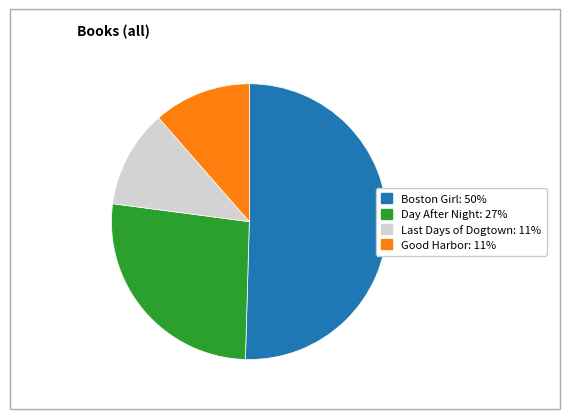

Which has a higher value, Boston Girl or Good Harbor?

Boston Girl